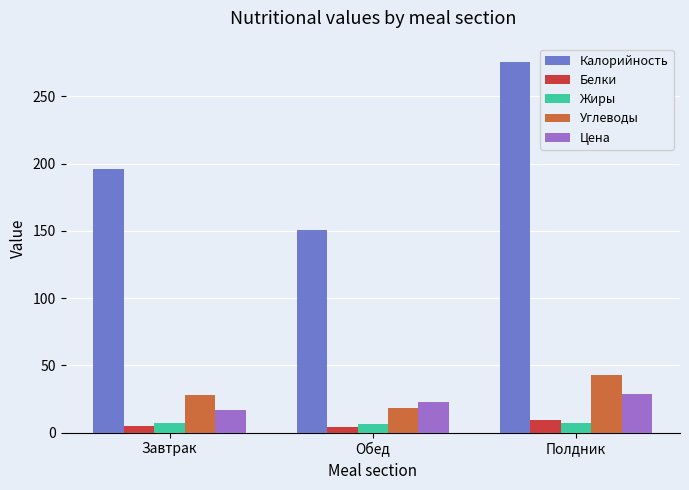

What is the value of the Белки bar at the 3rd from the left?

9.4